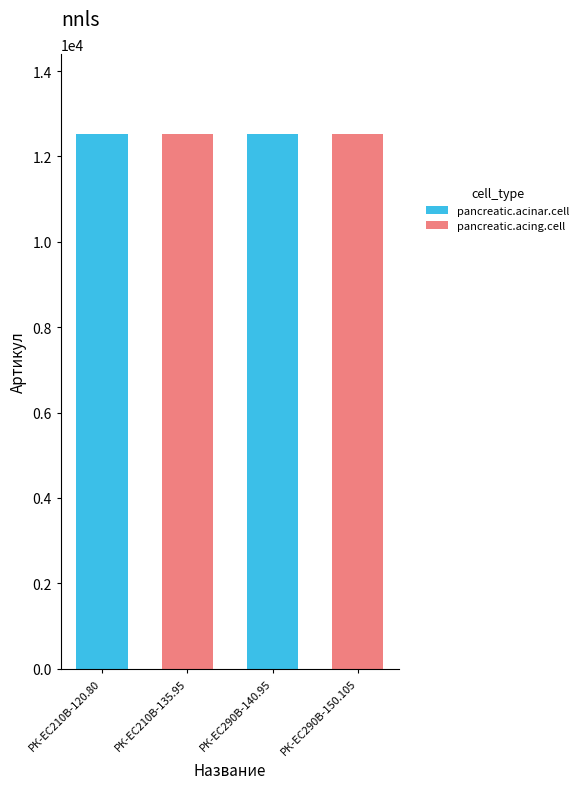

What is the greatest value displayed?

12521